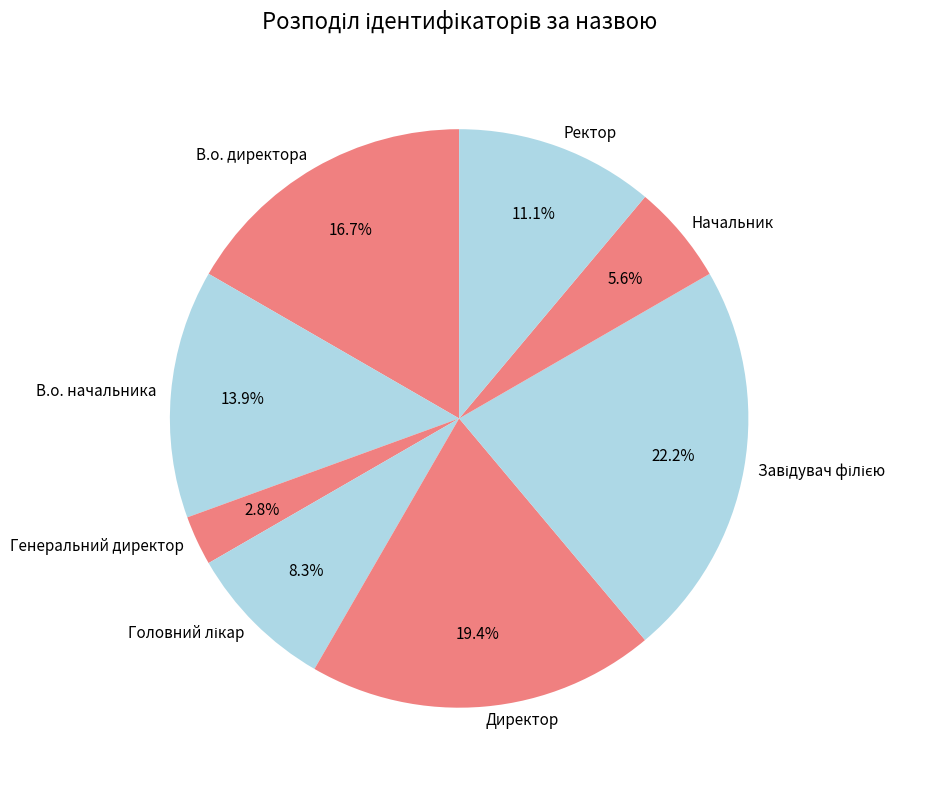

How much of the chart is everything except Начальник?

94.4%